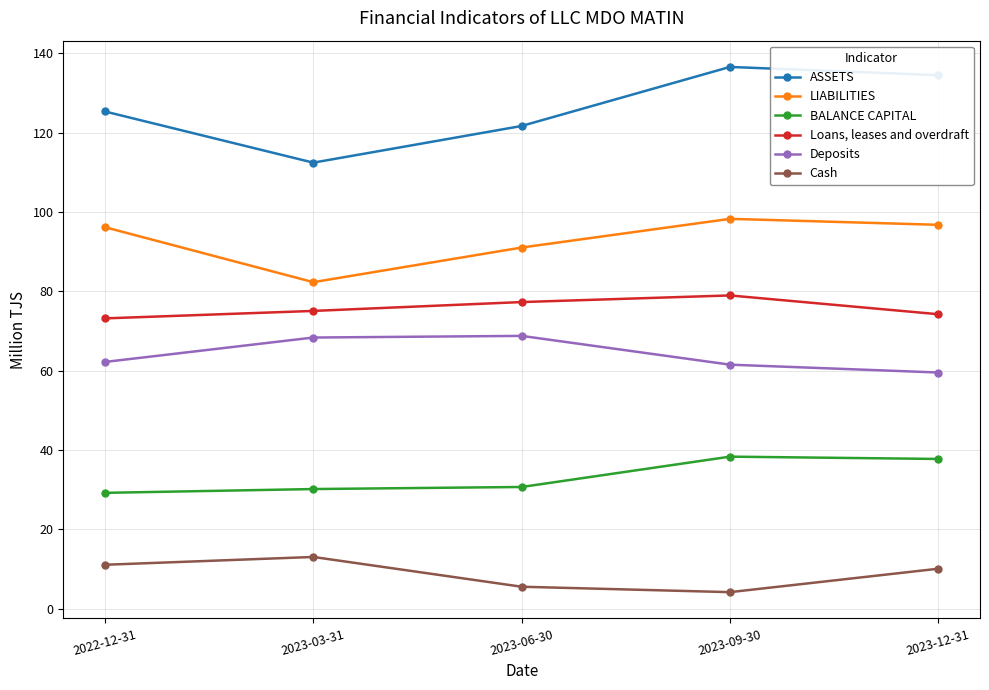

What is the total value across all series at 2023-12-31?

412.9